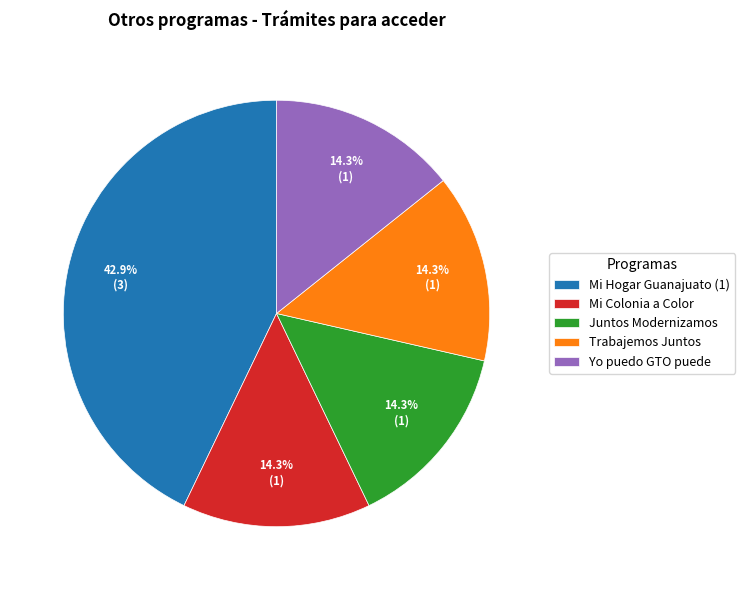

What percentage do Mi Hogar Guanajuato (1) and Juntos Modernizamos together represent?

57.1%